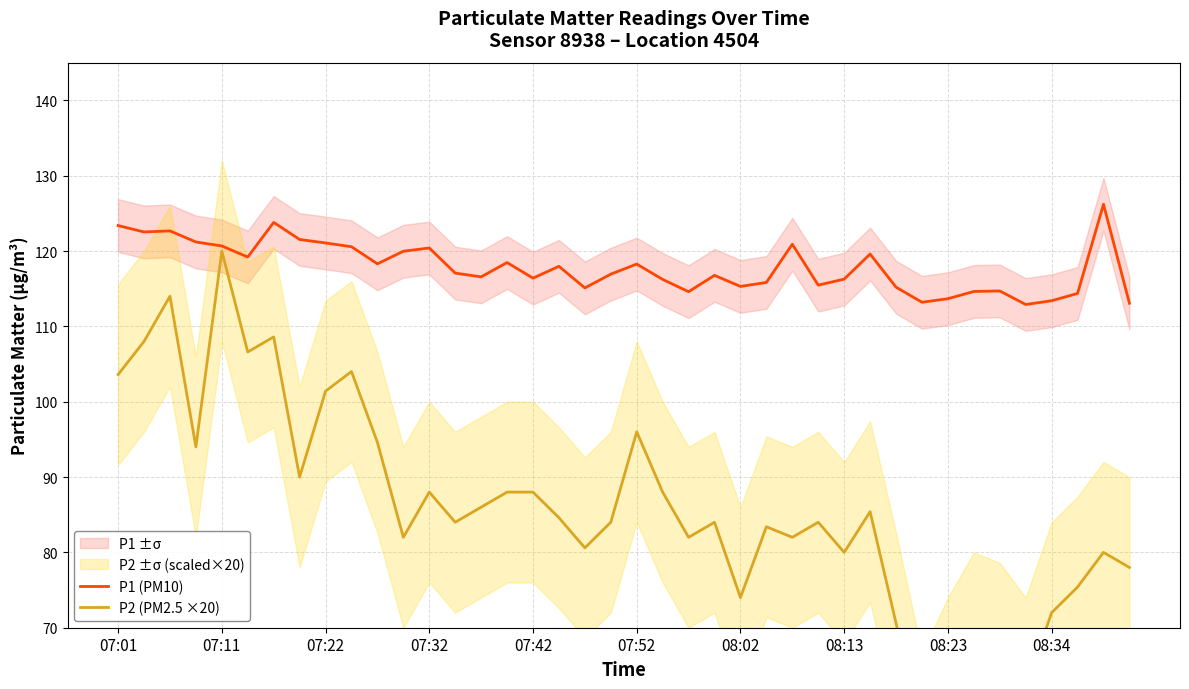

Reading left to right, what are all the values shown in this chart?

P1 (PM10): 123.4	122.5	122.7	121.2	120.7	119.2	123.8	121.5	121.1	120.6	118.3	120.0	120.4	117.1	116.6	118.5	116.4	118.0	115.1	116.9	118.3	116.2	114.6	116.8	115.3	115.8	120.9	115.5	116.3	119.6	115.2	113.2	113.7	114.6	114.7	112.9	113.4	114.4	126.2	113.1
P2 (PM2.5 ×20): 103.6	108.0	114.0	94.0	120.0	106.6	108.6	90.0	101.4	104.0	94.6	82.0	88.0	84.0	86.0	88.0	88.0	84.6	80.6	84.0	96.0	88.0	82.0	84.0	74.0	83.4	82.0	84.0	80.0	85.4	70.6	54.6	62.0	68.0	66.6	62.0	72.0	75.4	80.0	78.0